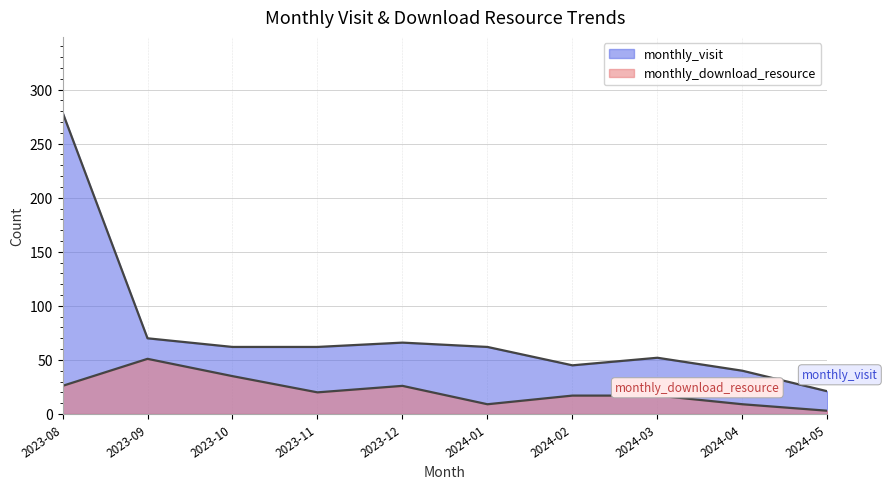

Which series has the largest range (max minus min)?

monthly_visit